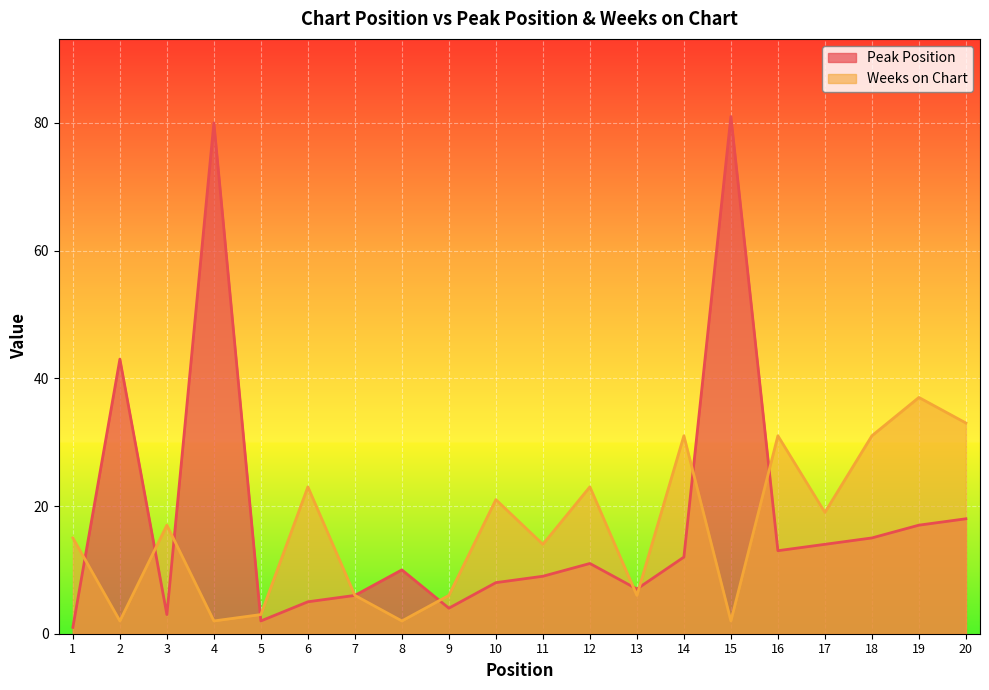

List the series in order of their overall mean, highest first.

Peak Position, Weeks on Chart